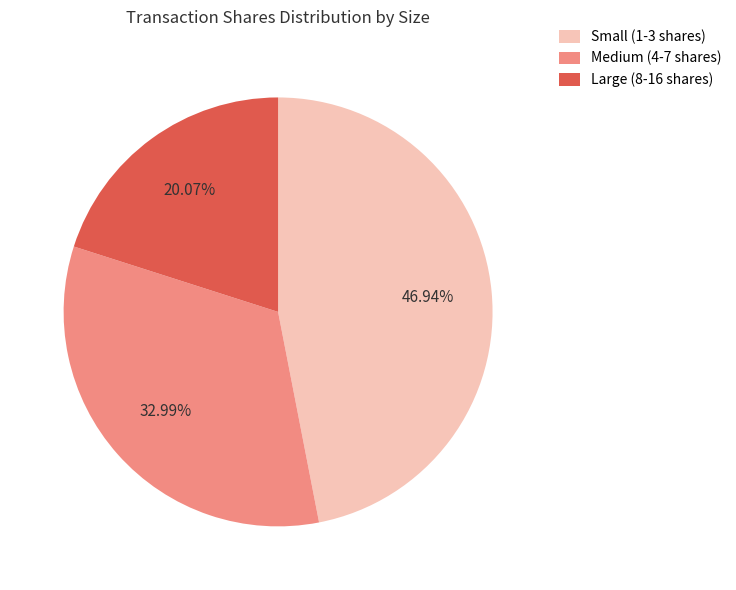

Count the number of slices in the pie.

3